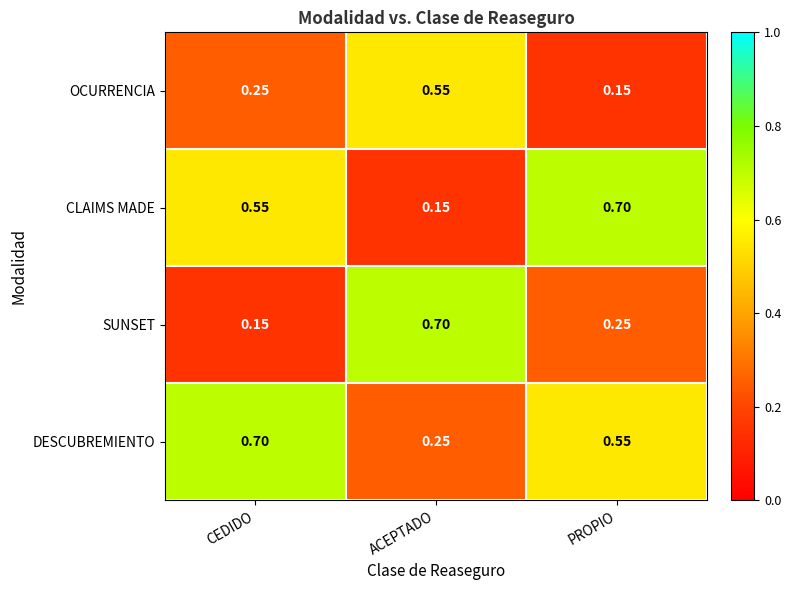

At ACEPTADO, list the series in order from largest to smallest.

SUNSET, OCURRENCIA, DESCUBREMIENTO, CLAIMS MADE